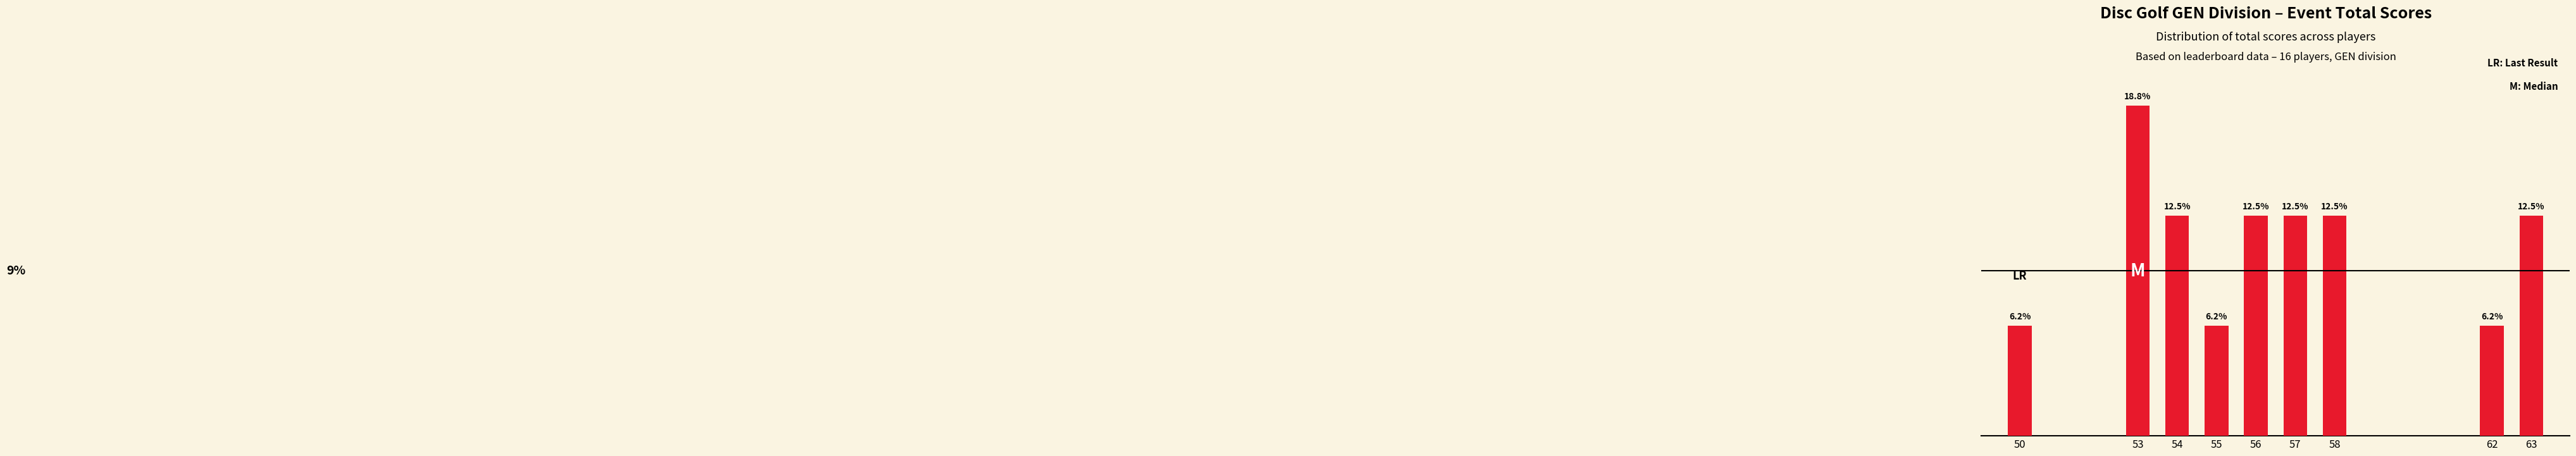

The chart shows a value of 17.0 at 56. True or false?

False